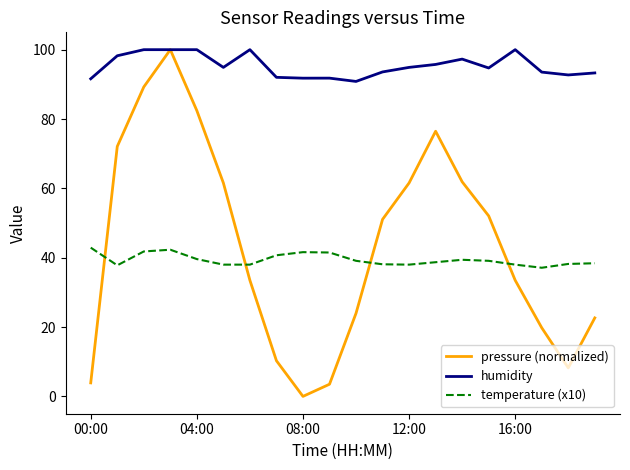

True or false: temperature (x10) and humidity cross at least once.

False